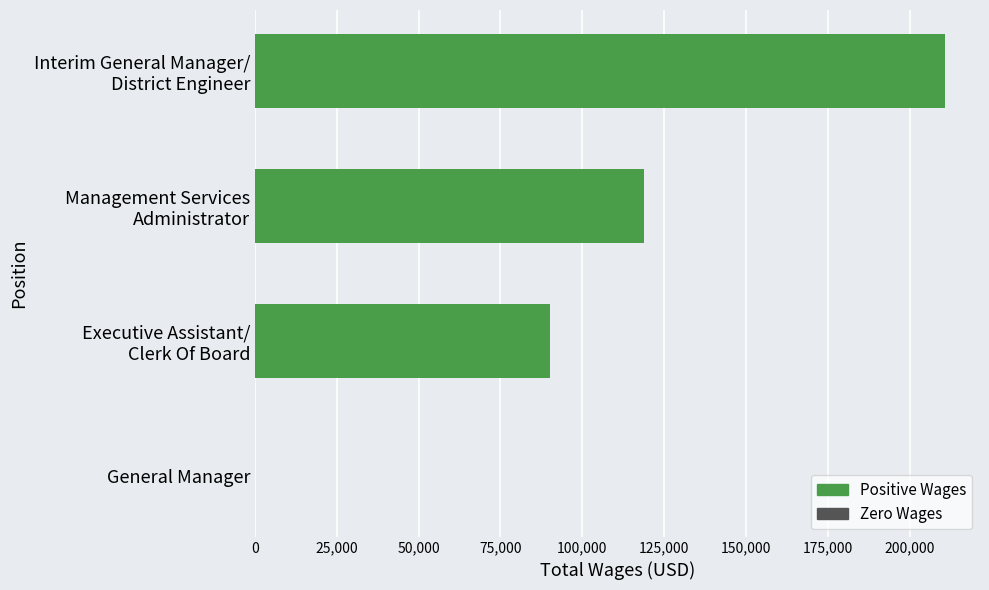

The chart shows a value of 0 at General Manager. True or false?

True